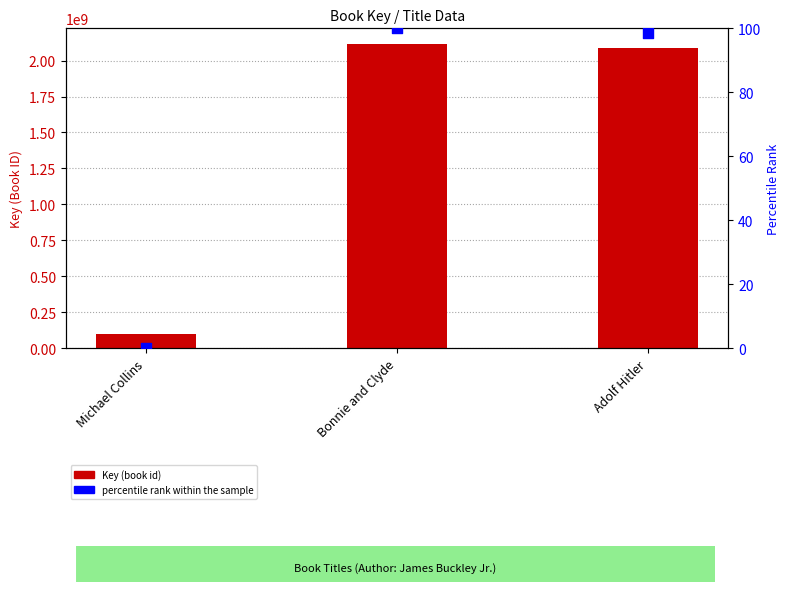

Which series has the largest Y range (max minus min)?

Key (book id)